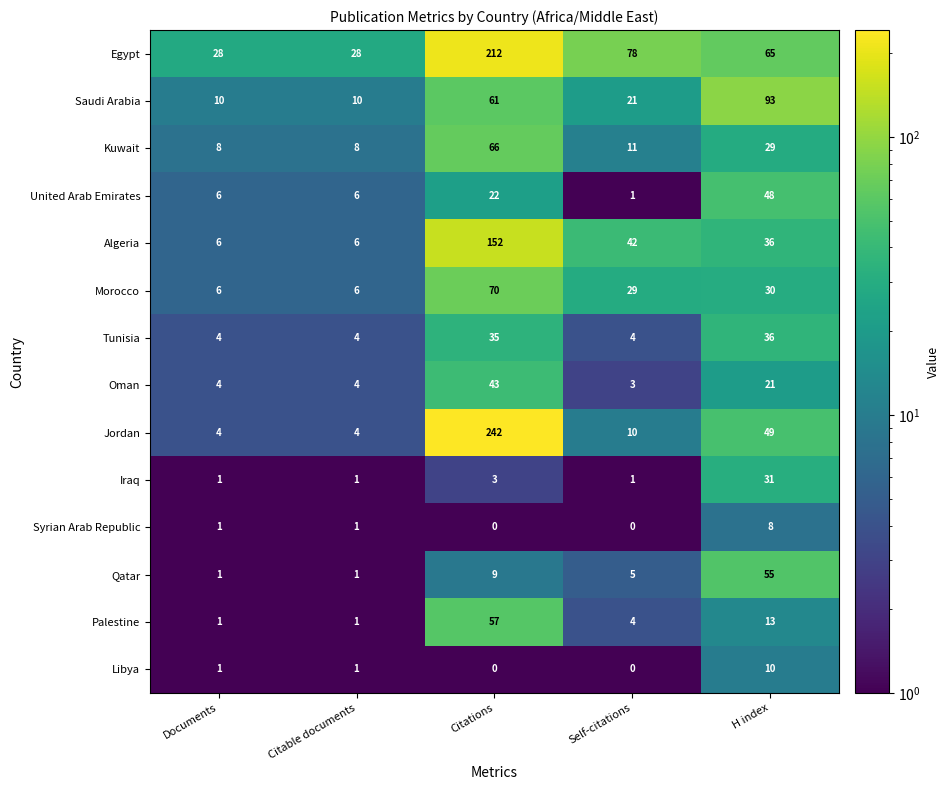

How many United Arab Emirates values are between 6 and 22?

3